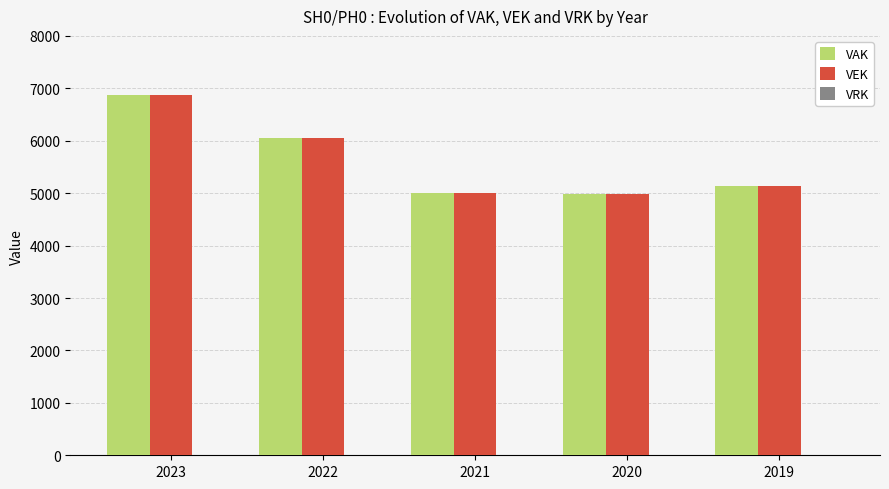

At which category is the sum across all series the highest?

2023